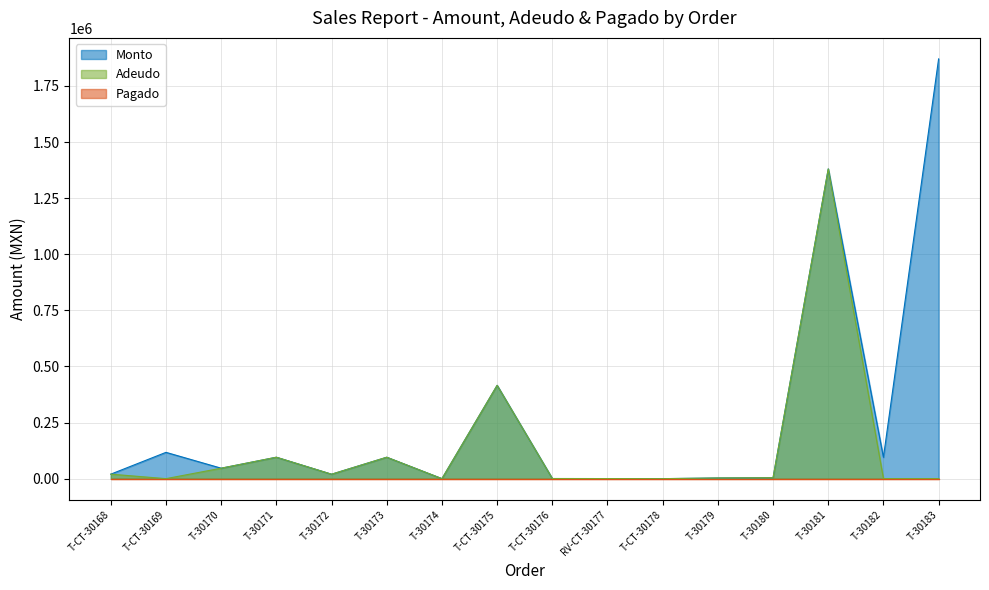

At which category is the sum across all series the highest?

T-30181